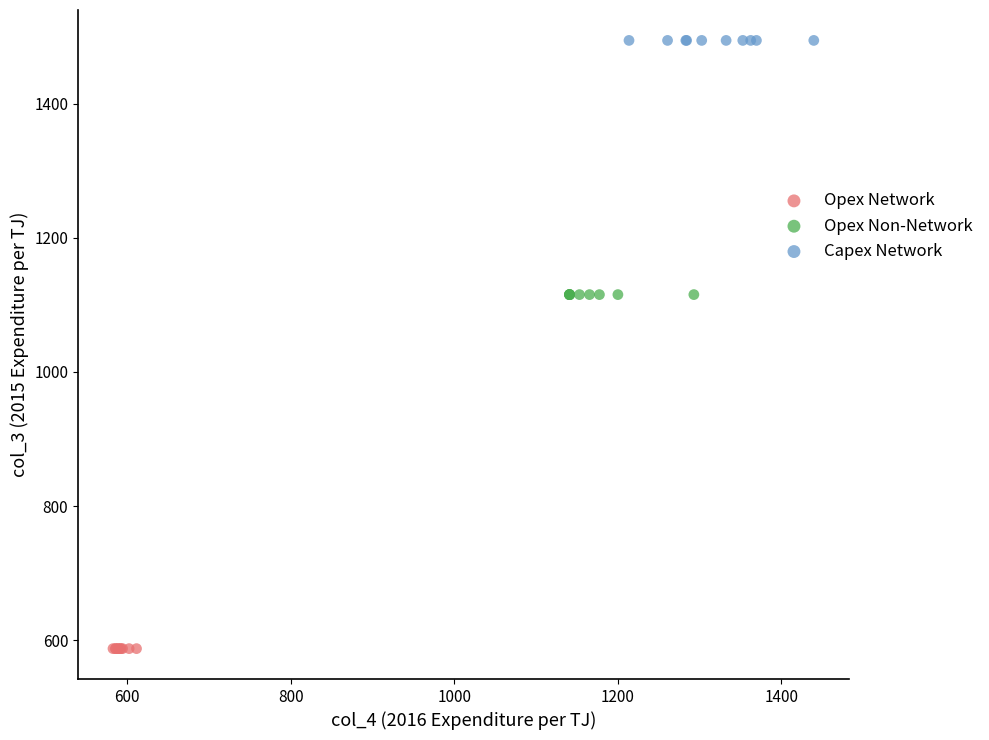

Which series contains the lowest Y value?

Opex Network